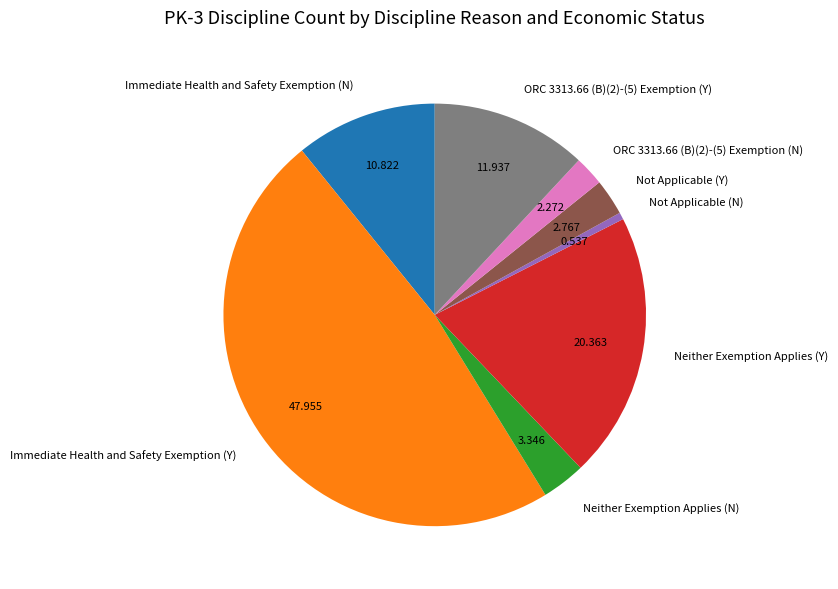

What is the smallest slice in the pie chart?

Not Applicable (N)